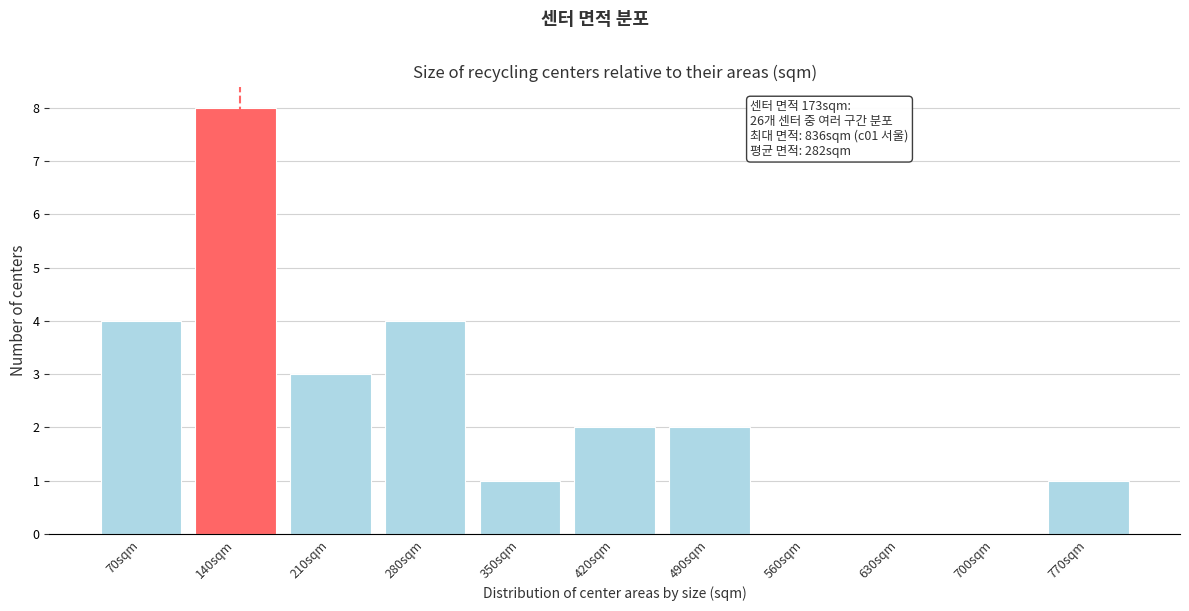

Reading left to right, list all the values displayed in this chart.

70sqm=4	140sqm=8	210sqm=3	280sqm=4	350sqm=1	420sqm=2	490sqm=2	560sqm=0	630sqm=0	700sqm=0	770sqm=1